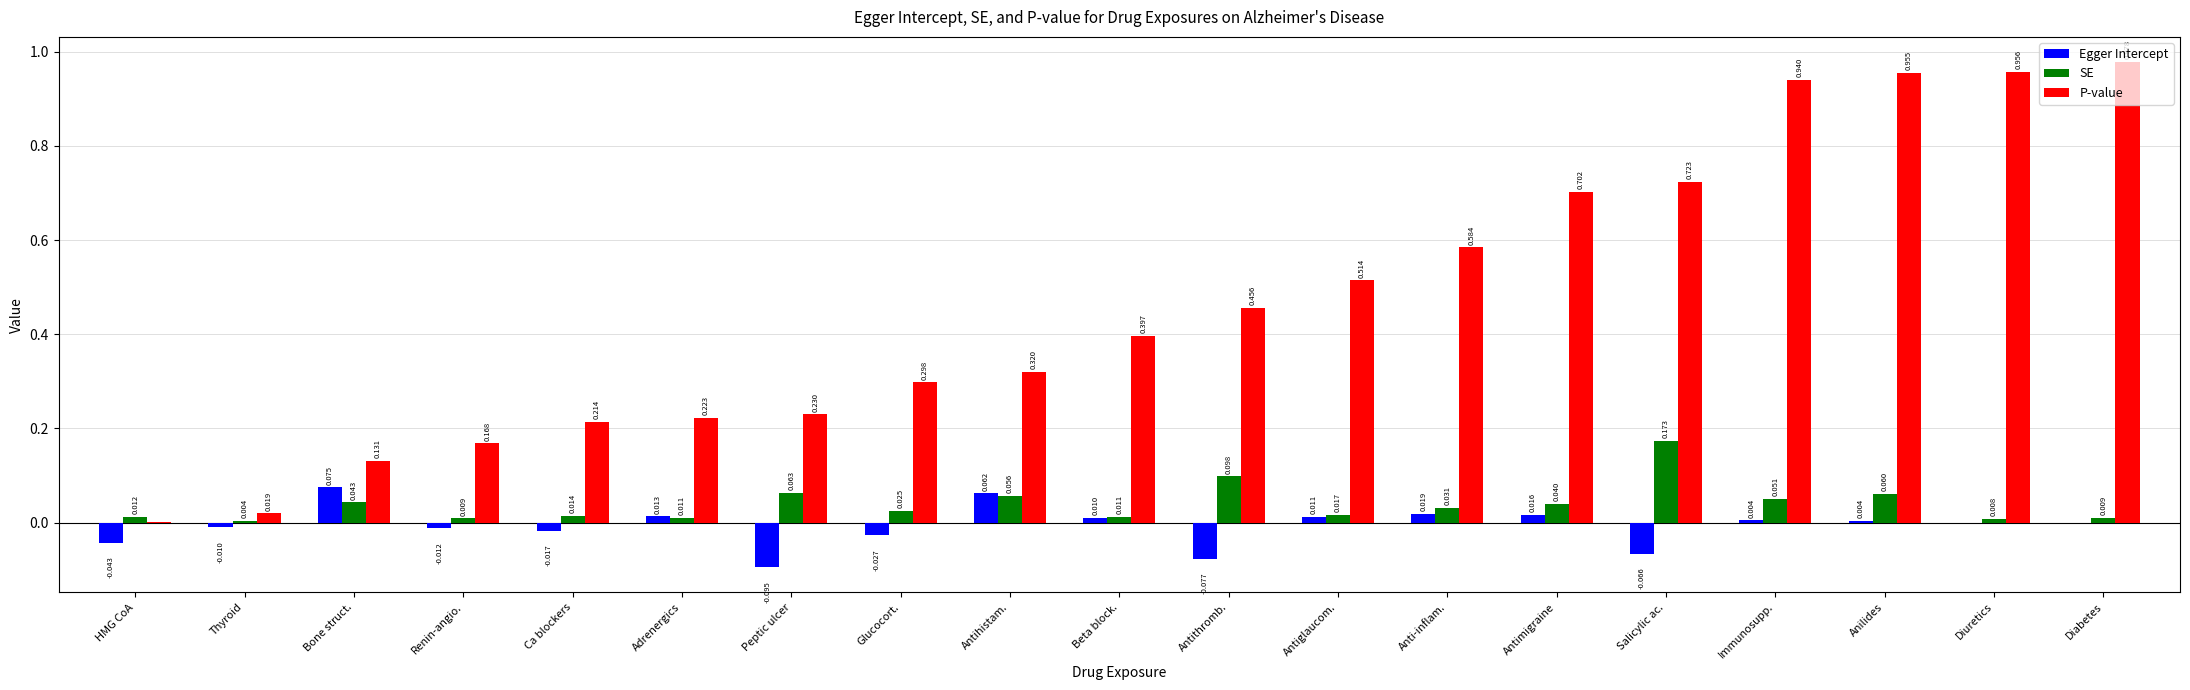

Which series changed the most between Antihistam. and Immunosupp.?

P-value